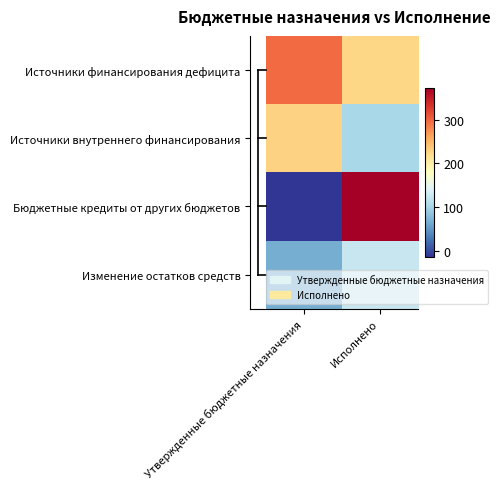

At which category does the chart reach its minimum across all series?

Утвержденные бюджетные назначения